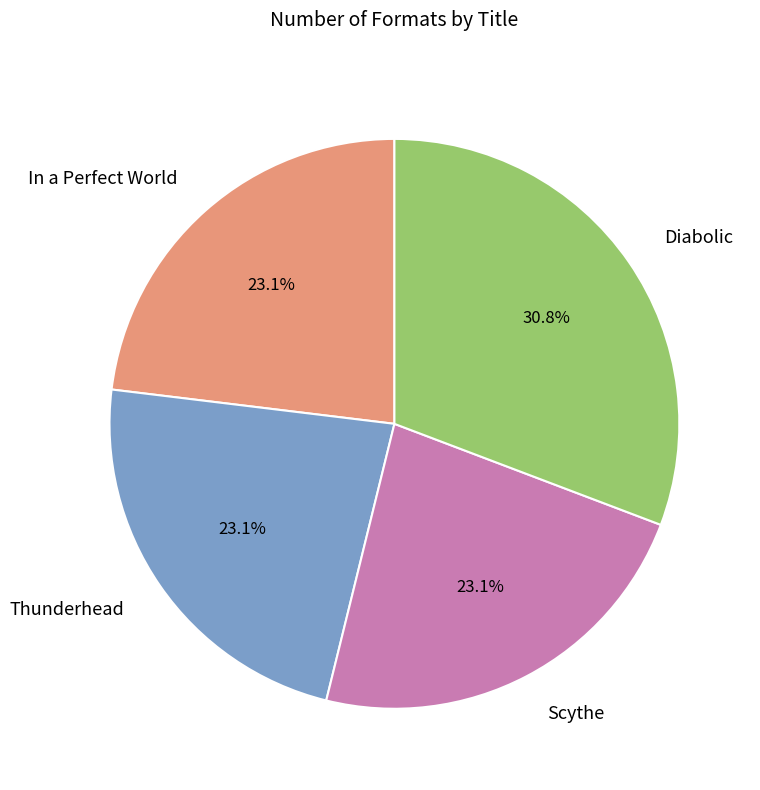

What portion of the pie excludes In a Perfect World?

76.9%